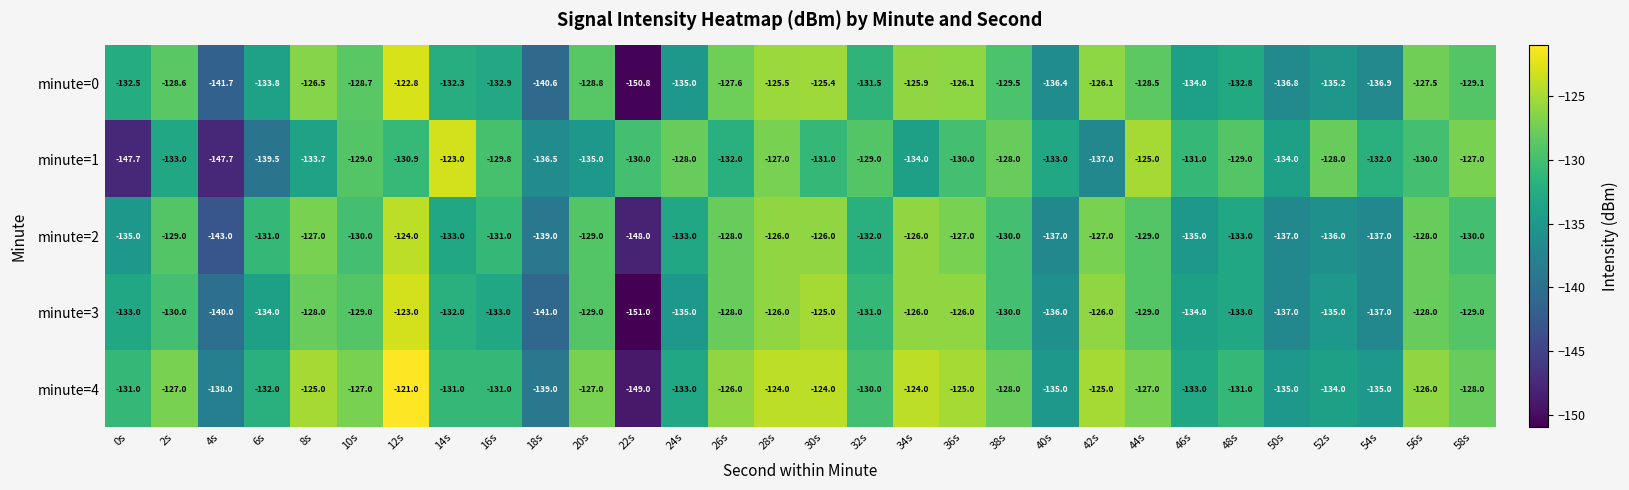

Where is minute=4 nearest to the value -135?

40s